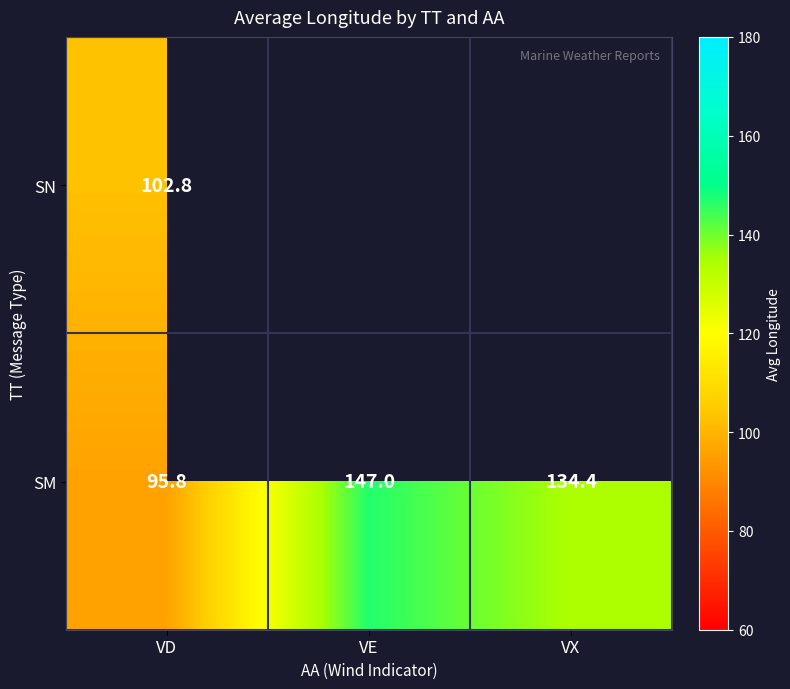

At which label is SM closest to 121?

VX